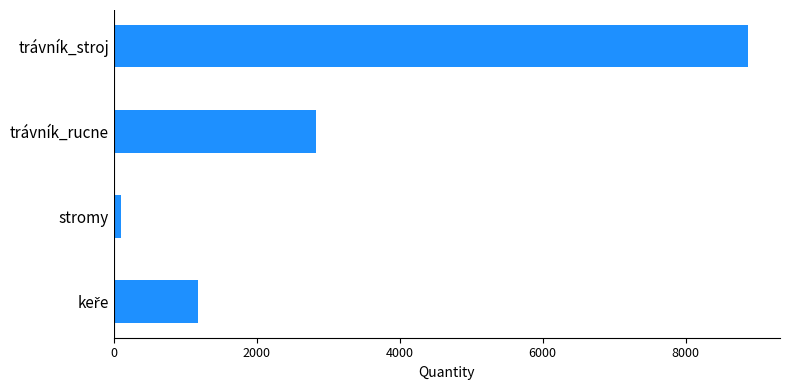

Where is the data nearest to the value 4489?

trávník_rucne